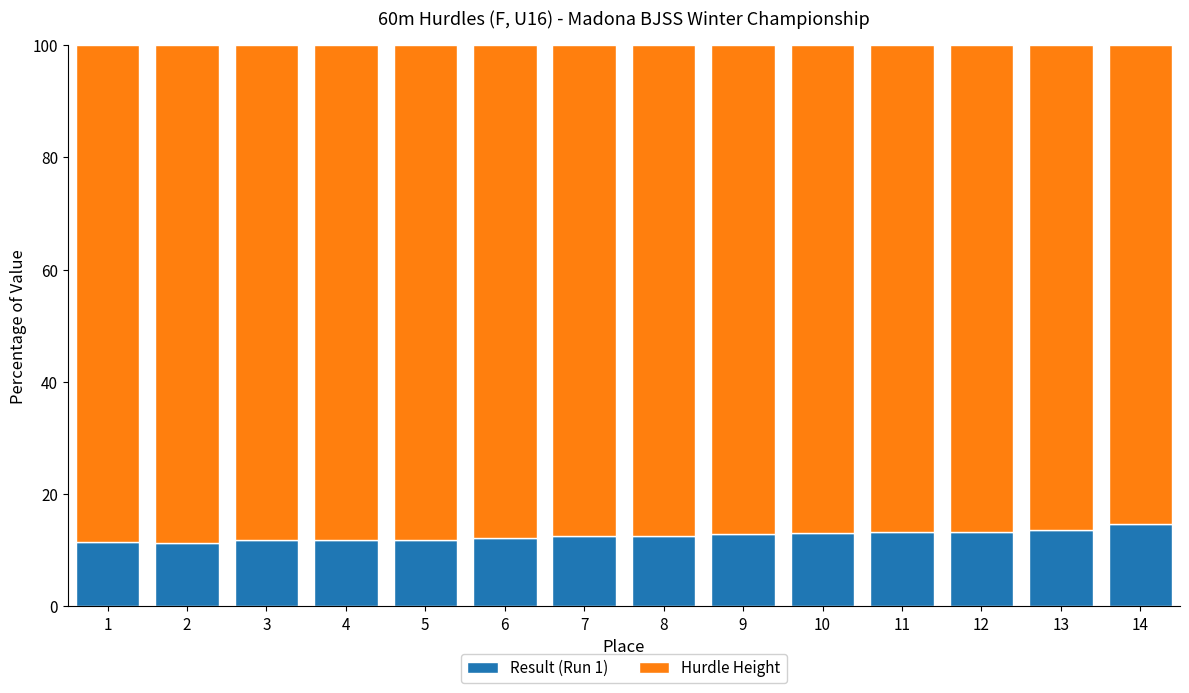

What is the average value of the Result (Run 1) series?

12.6